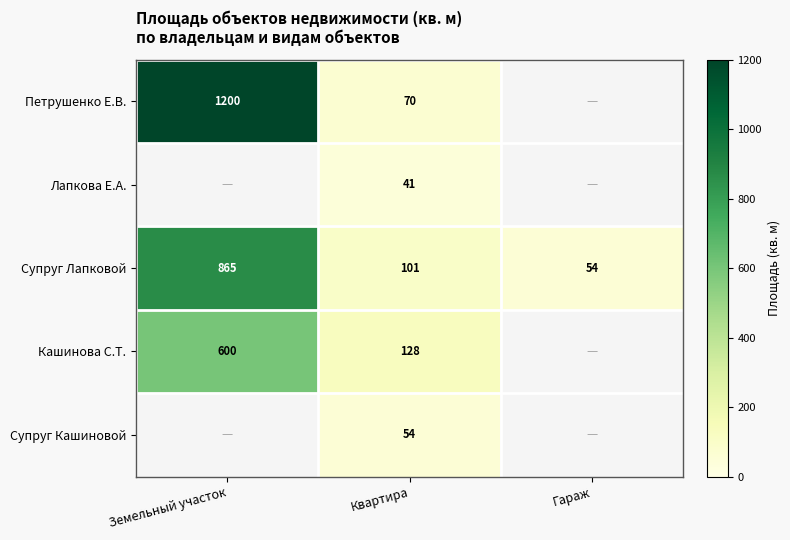

Which category has the lowest value across all series?

Квартира